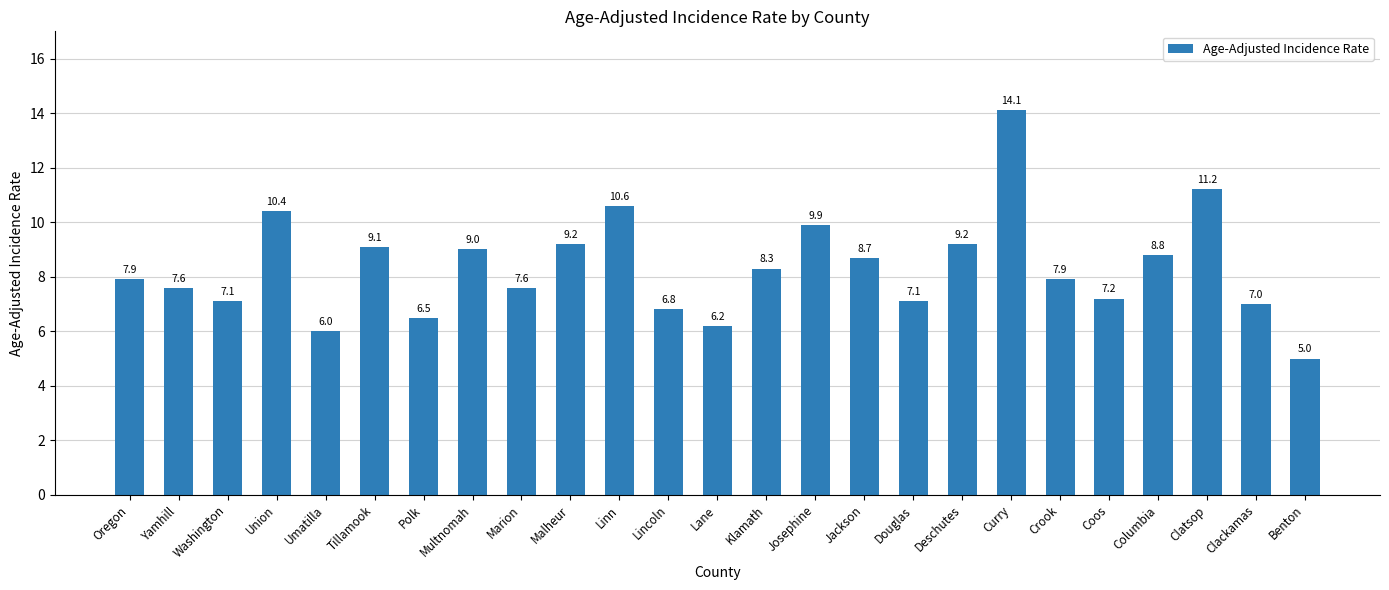

What is the label of the 6th bar from the right?

Crook